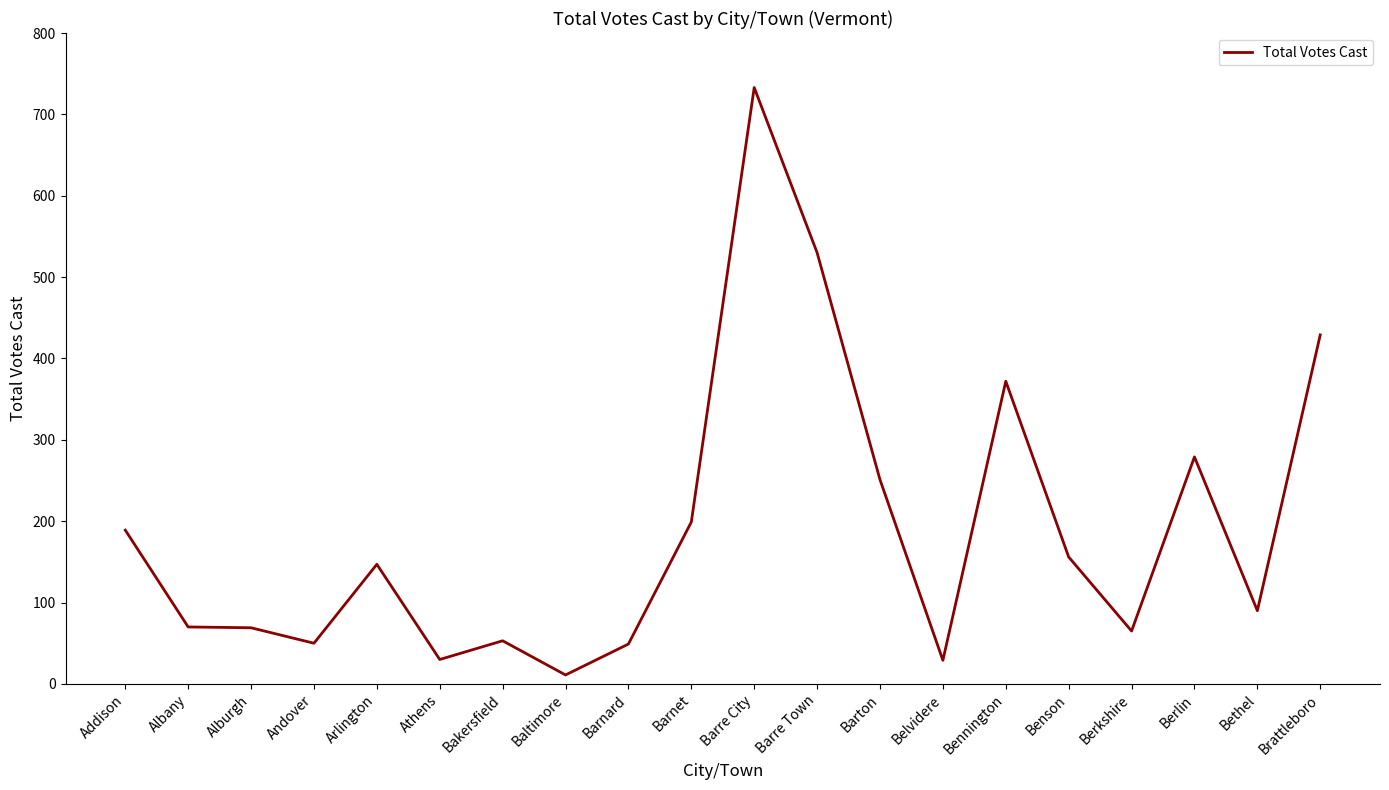

Is this an area chart (filled region under the line)?

No